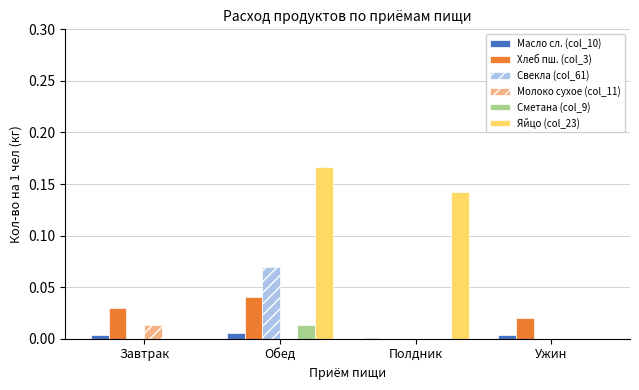

The Свекла (col_61) series shows 0.0 at Завтрак. True or false?

True